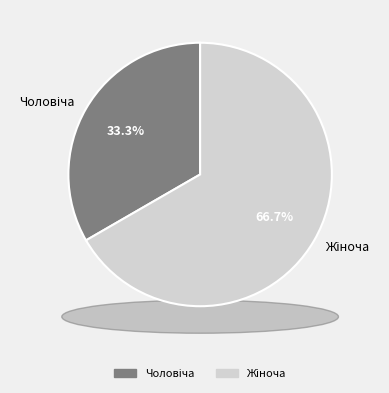

To the nearest percent, what is the average slice percentage?

50%